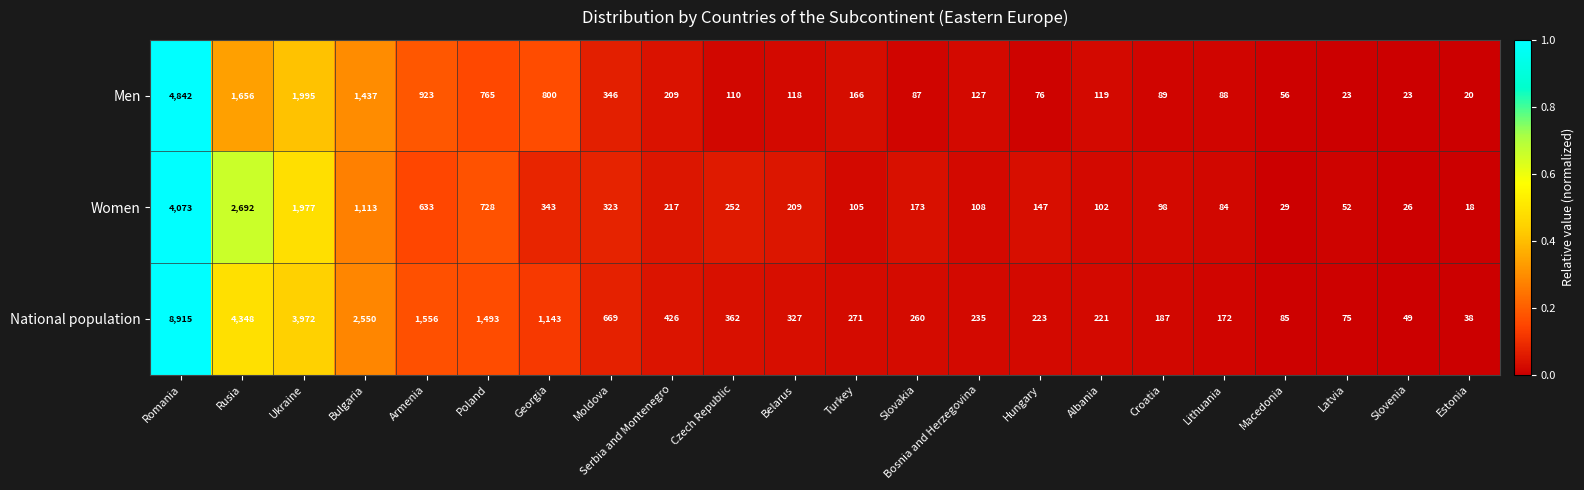

What is the average value of the National population series?

1254